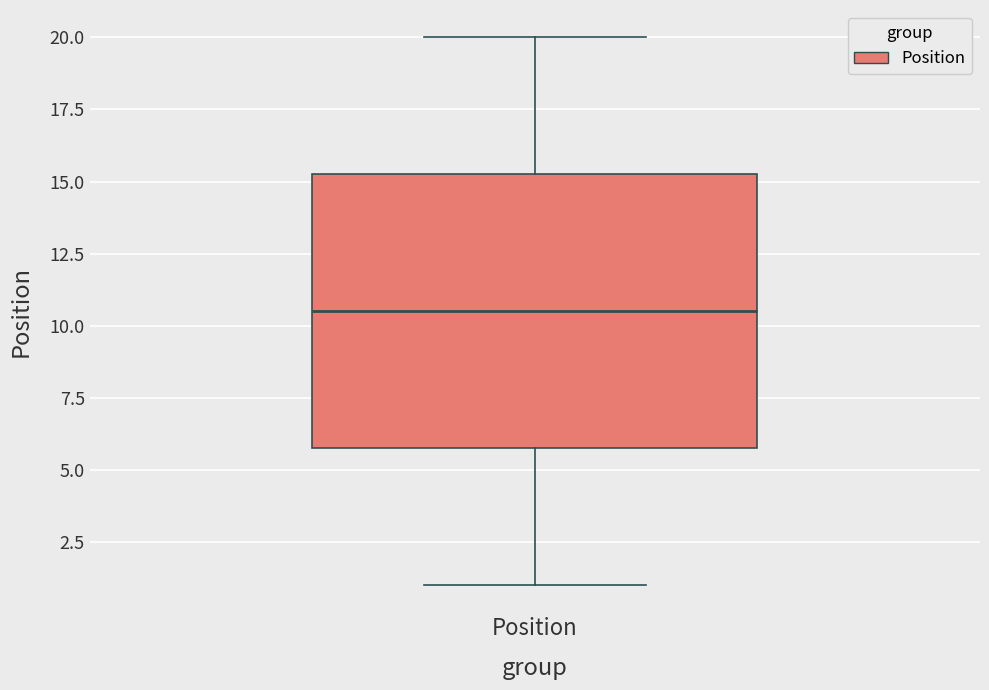

Where does the upper whisker of the box for Position end on the y-axis? The values are not printed on the chart, so give them approximately, as read against the axis.

20.0